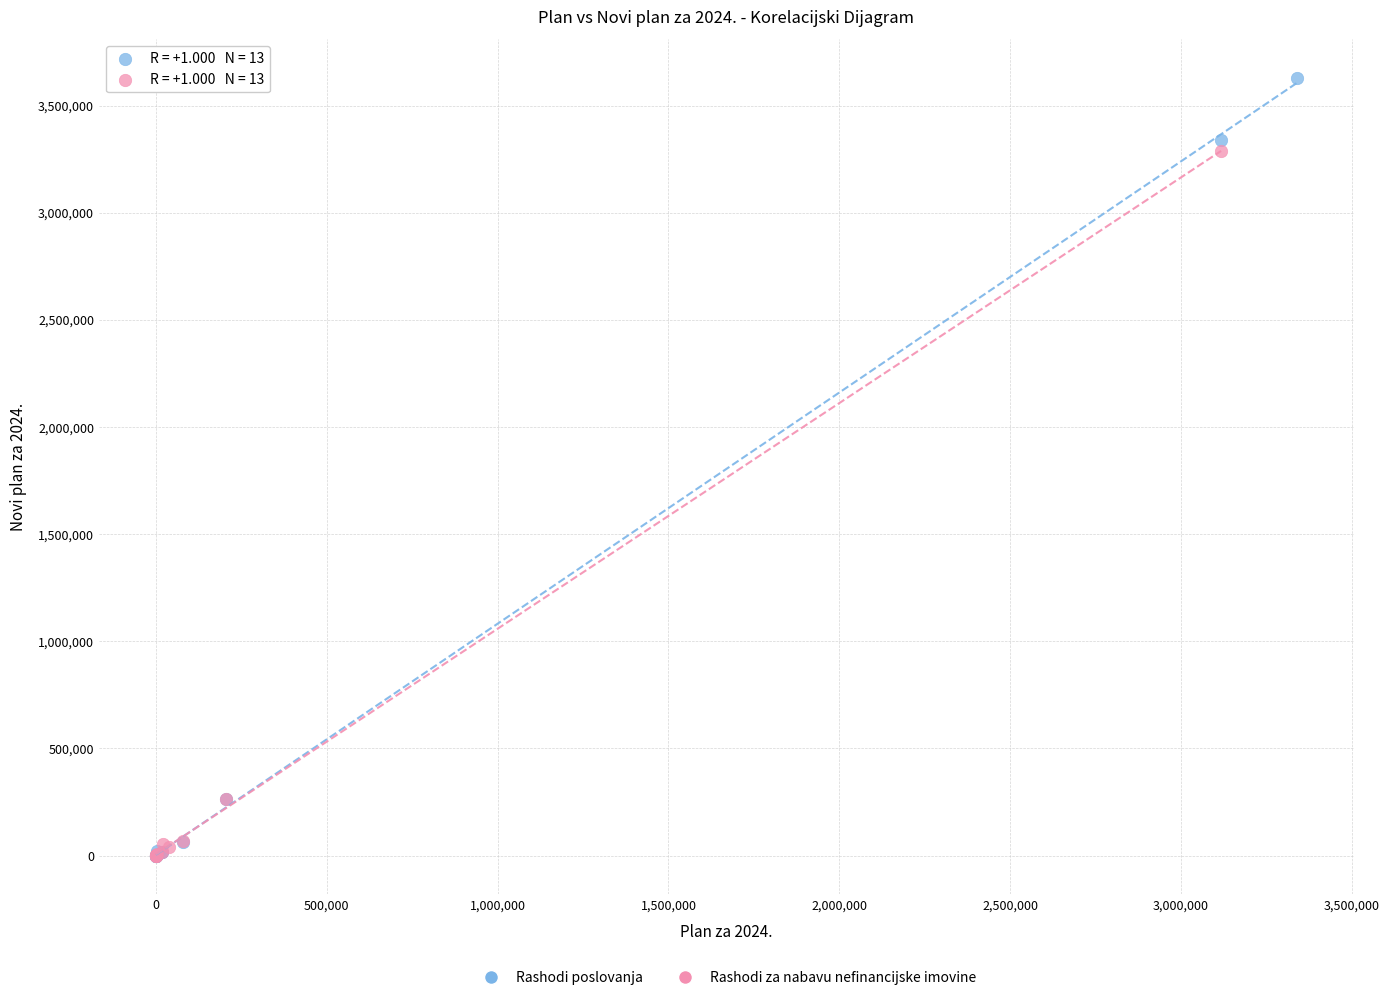

Which series reaches the maximum Y coordinate?

Rashodi poslovanja